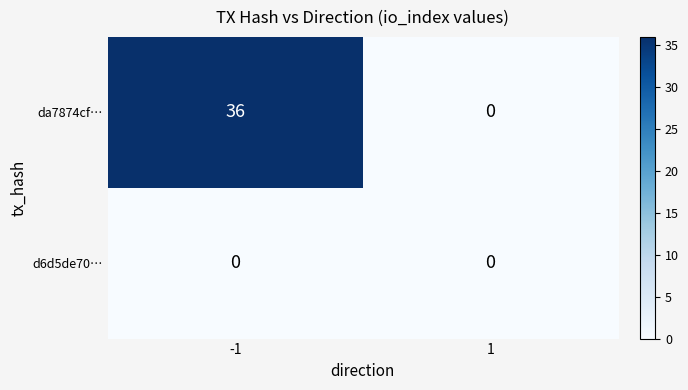

Reading left to right, list all the values displayed in this chart.

da7874cf…: 36	0
d6d5de70…: 0	0